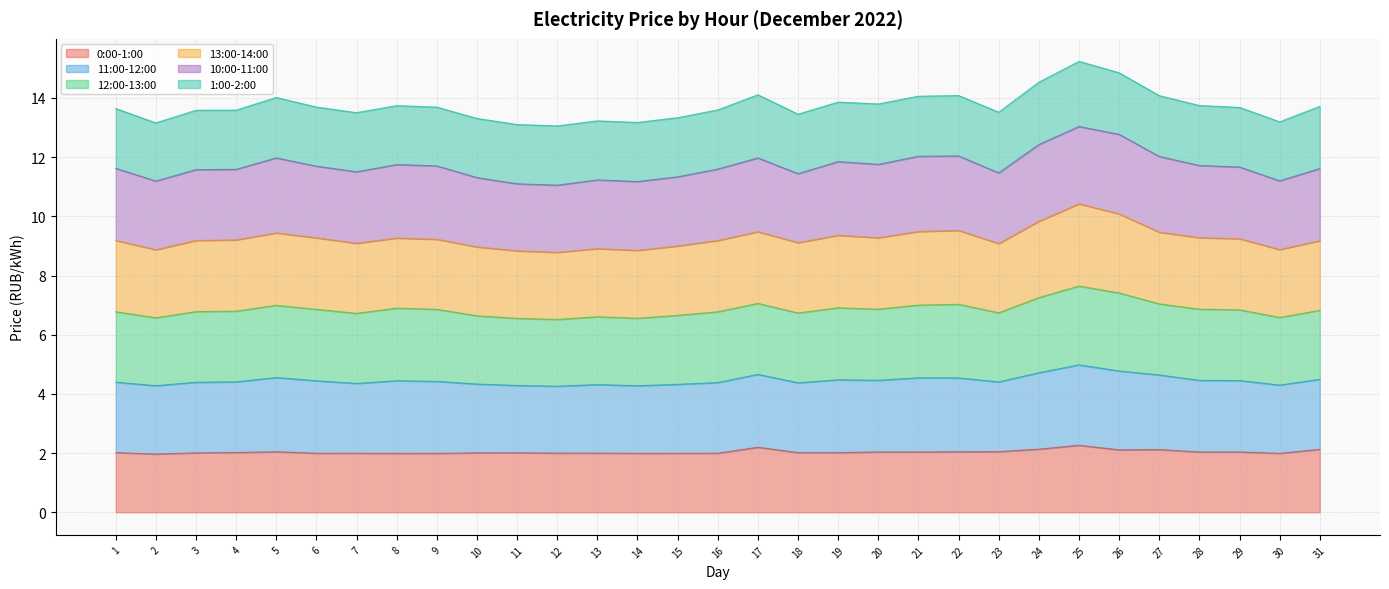

The value of 11:00-12:00 at 20 is 19.5. True or false?

False